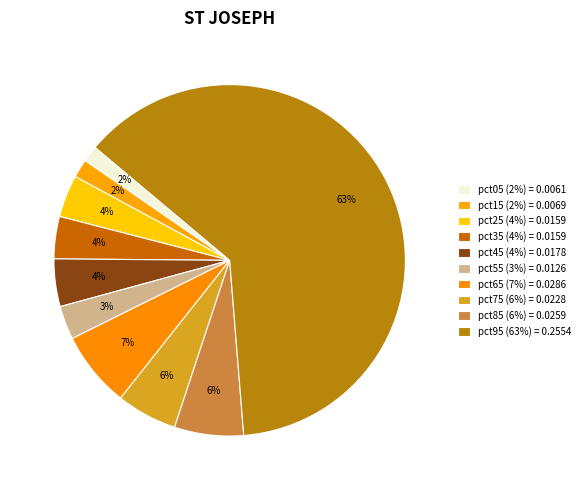

Which slice is the largest?

pct95